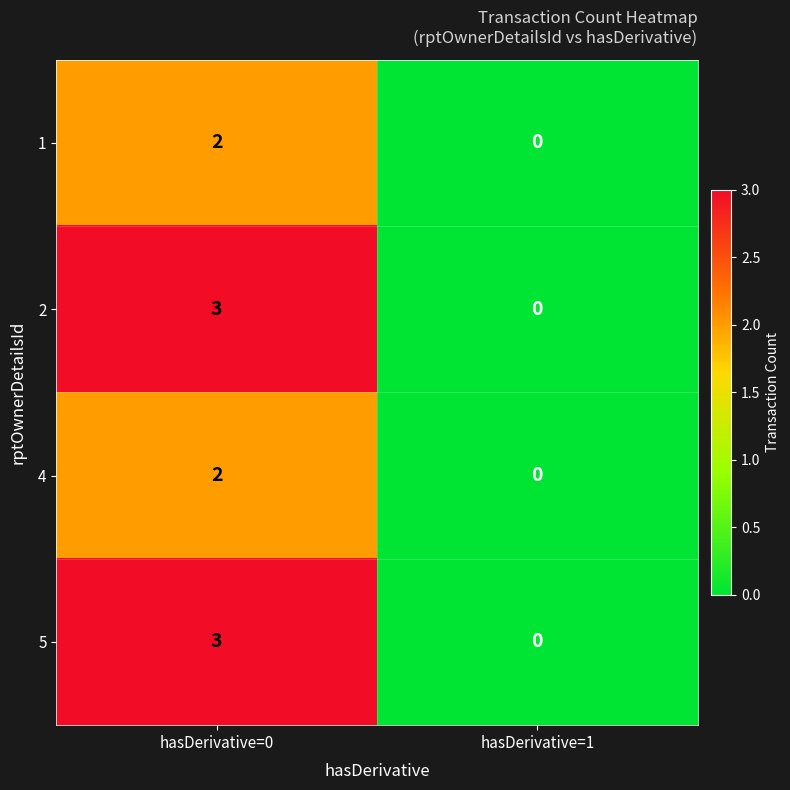

How many distinct data groups are displayed?

4